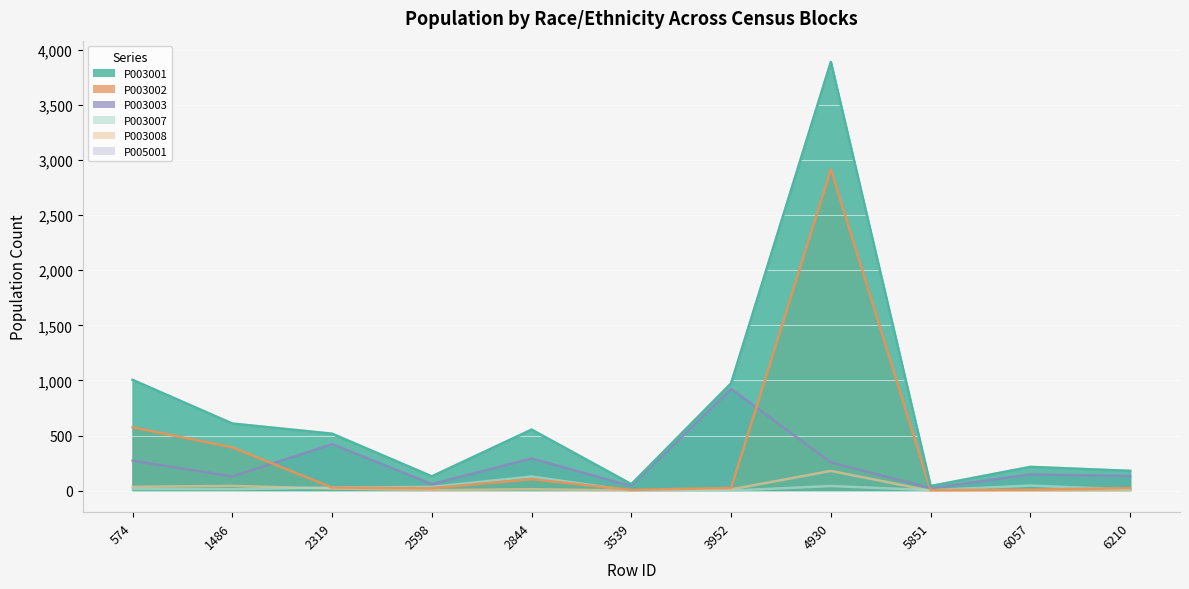

What is the value of the P003001 point at the 11th from the left?

180